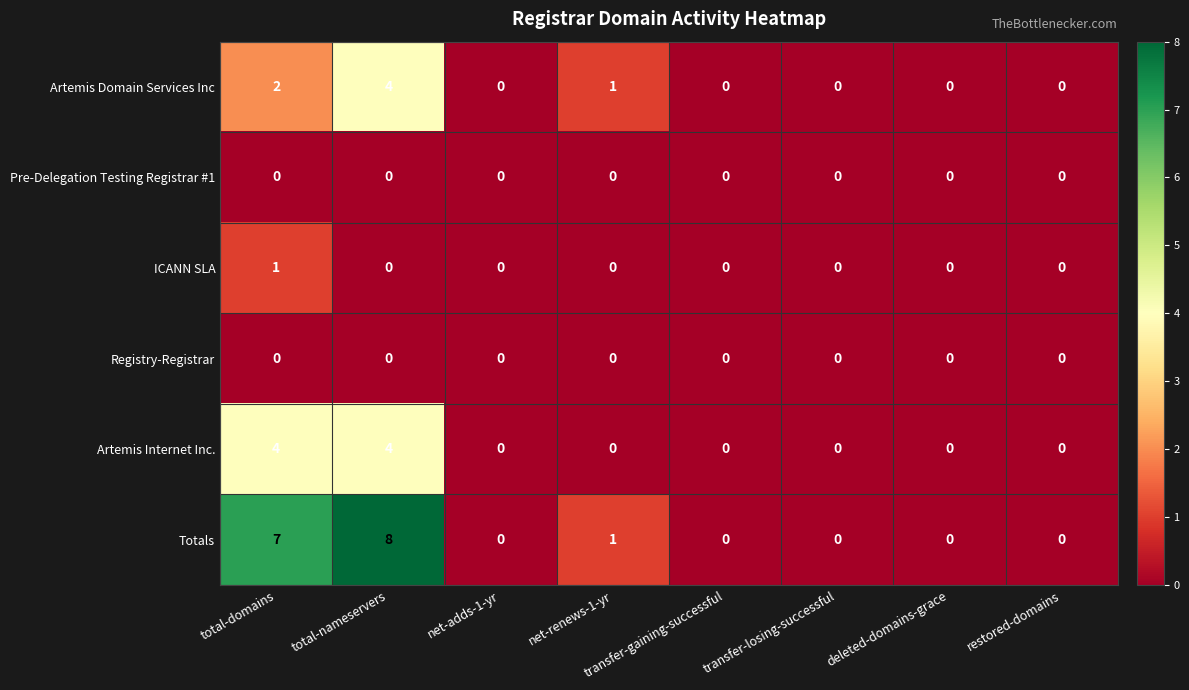

How many data points in ICANN SLA are above 0?

1